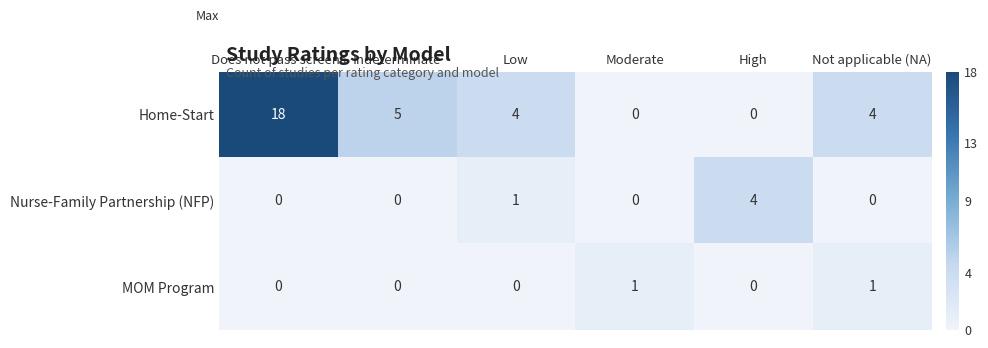

True or false: Nurse-Family Partnership (NFP) has a value of 2 at High.

False